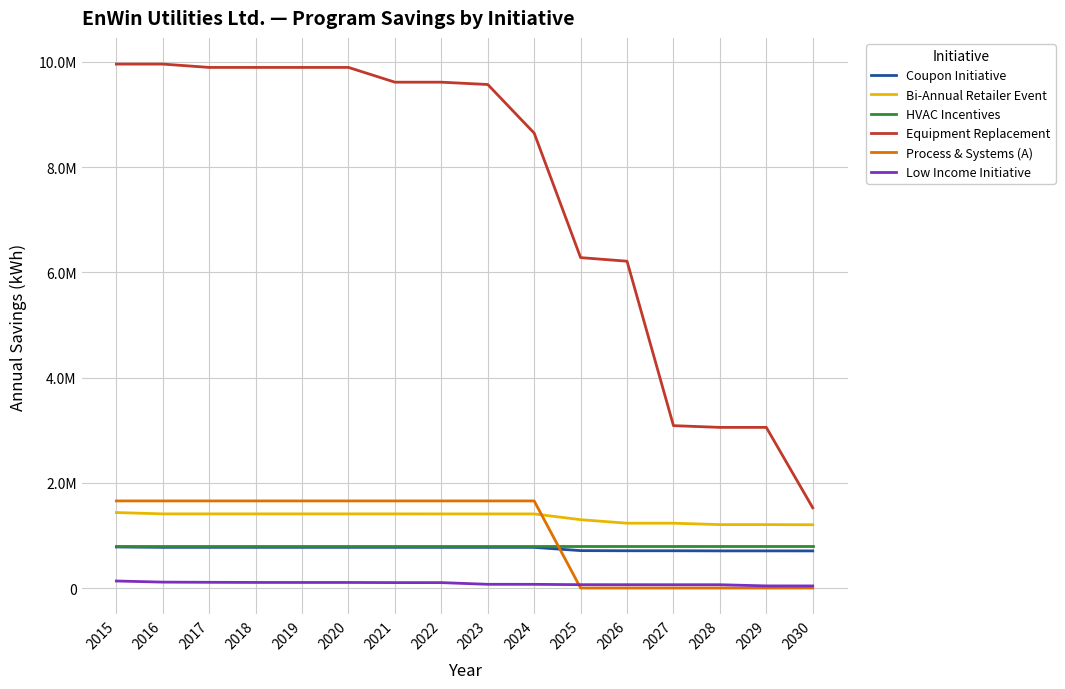

What are all the series names shown in the legend?

Coupon Initiative, Bi-Annual Retailer Event, HVAC Incentives, Equipment Replacement, Process & Systems (A), Low Income Initiative